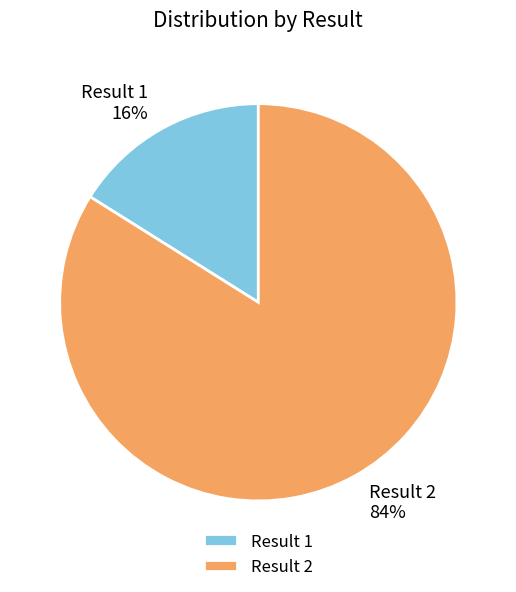

Rank the categories by value from lowest to highest.

Result 1, Result 2